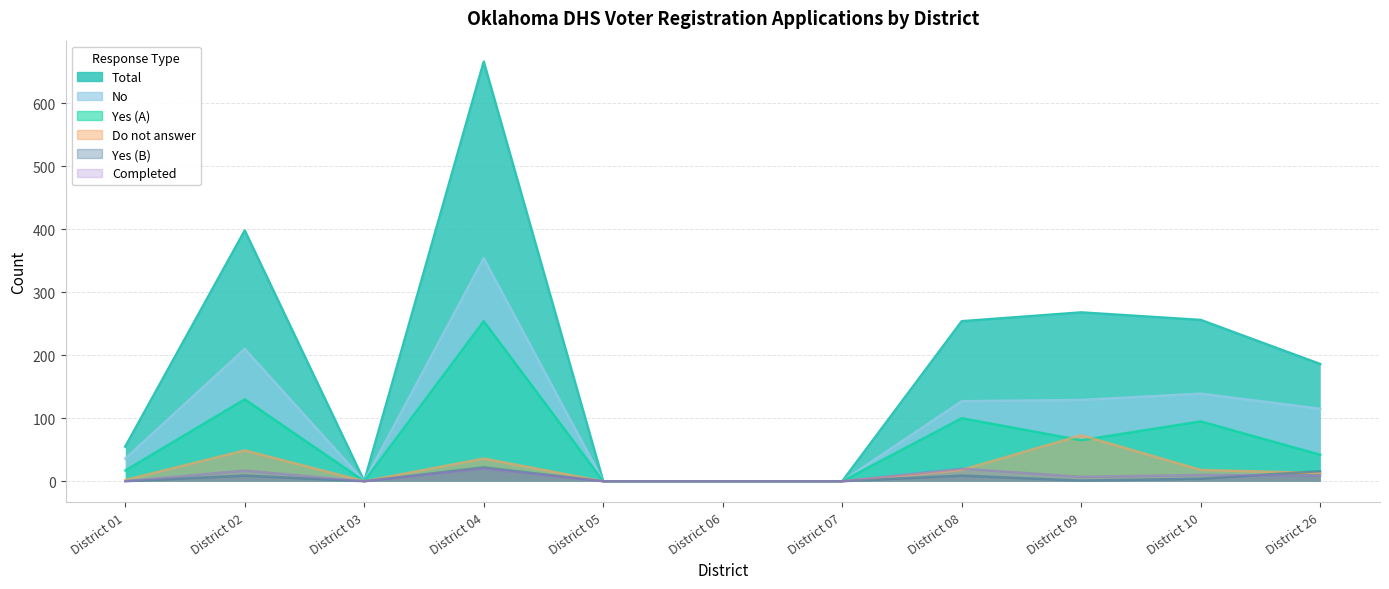

Reading left to right, what are all the values shown in this chart?

Total: District 01=55	District 02=398	District 03=0	District 04=666	District 05=0	District 06=0	District 07=0	District 08=254	District 09=268	District 10=256	District 26=186
No: District 01=36	District 02=210	District 03=0	District 04=354	District 05=0	District 06=0	District 07=0	District 08=127	District 09=129	District 10=139	District 26=115
Yes (A): District 01=17	District 02=130	District 03=0	District 04=254	District 05=0	District 06=0	District 07=0	District 08=100	District 09=65	District 10=95	District 26=42
Do not answer: District 01=2	District 02=49	District 03=0	District 04=36	District 05=0	District 06=0	District 07=0	District 08=18	District 09=73	District 10=18	District 26=13
Yes (B): District 01=0	District 02=9	District 03=0	District 04=22	District 05=0	District 06=0	District 07=0	District 08=9	District 09=1	District 10=4	District 26=16
Completed: District 01=0	District 02=17	District 03=0	District 04=20	District 05=0	District 06=0	District 07=0	District 08=20	District 09=7	District 10=10	District 26=9